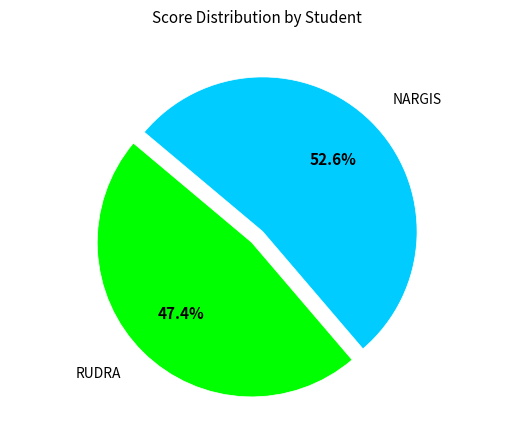

Count the number of slices in the pie.

2